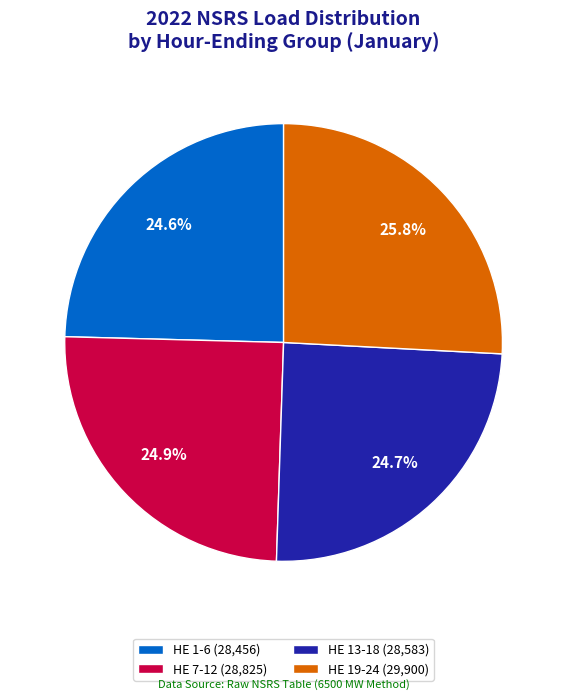

To the nearest percent, what is the average slice percentage?

25%